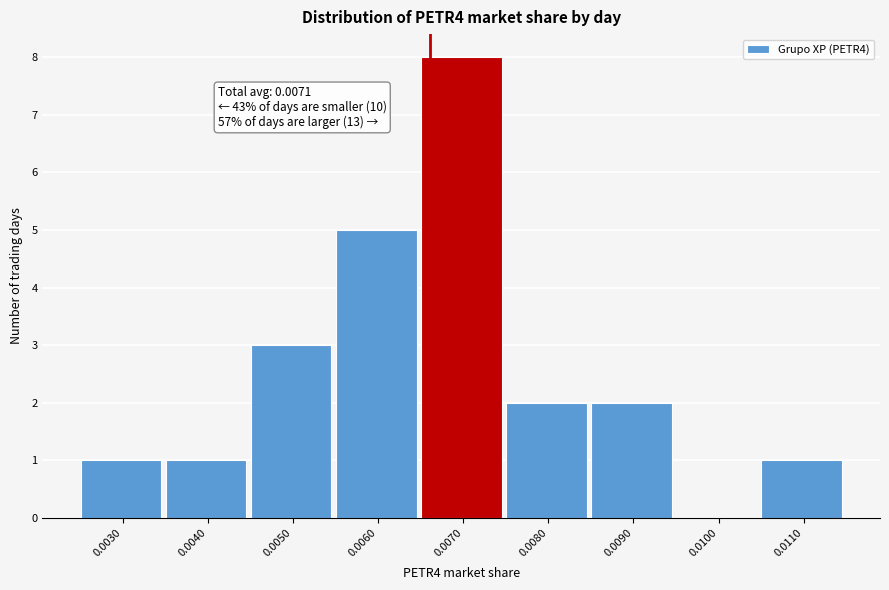

Reading left to right, what are all the values shown in this chart?

0.0030=1	0.0040=1	0.0050=3	0.0060=5	0.0070=8	0.0080=2	0.0090=2	0.0100=0	0.0110=1